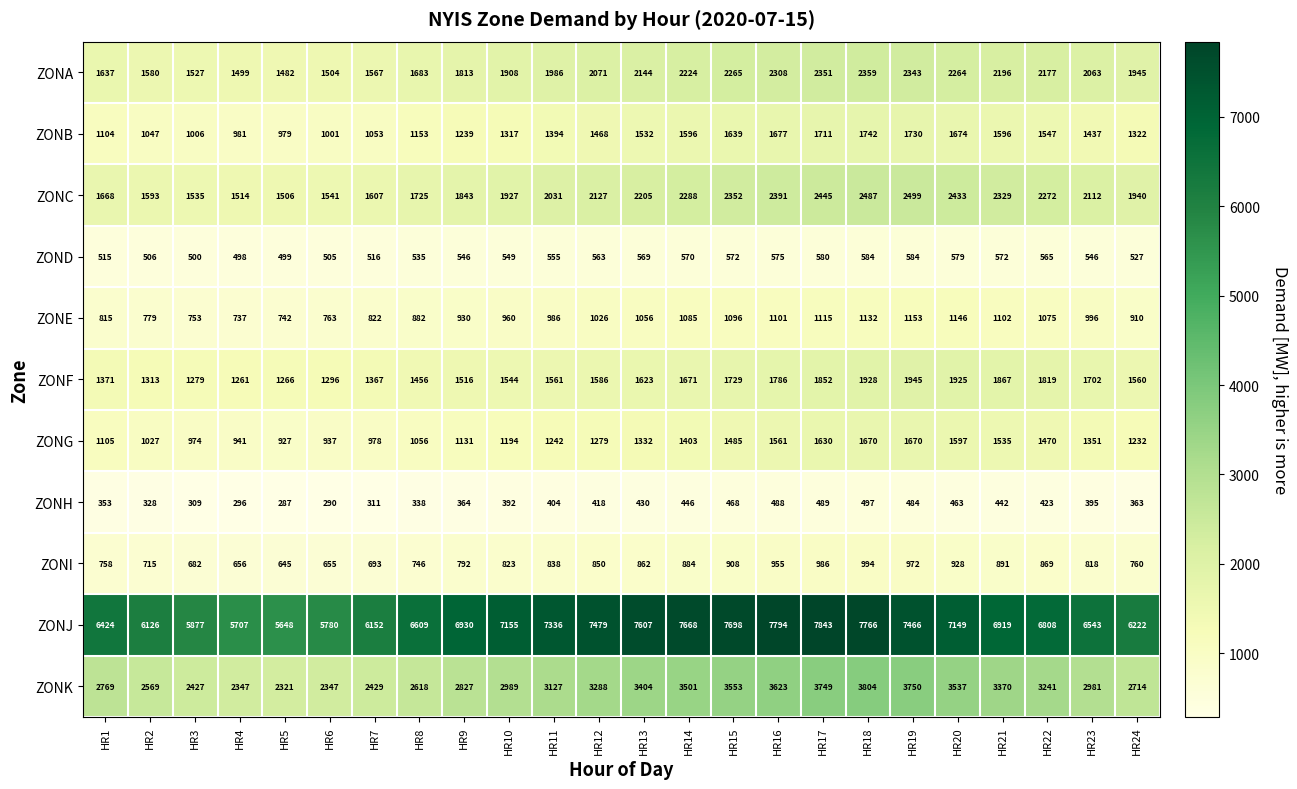

What is the approximate value of ZONA at HR1, to the nearest 100?

1600